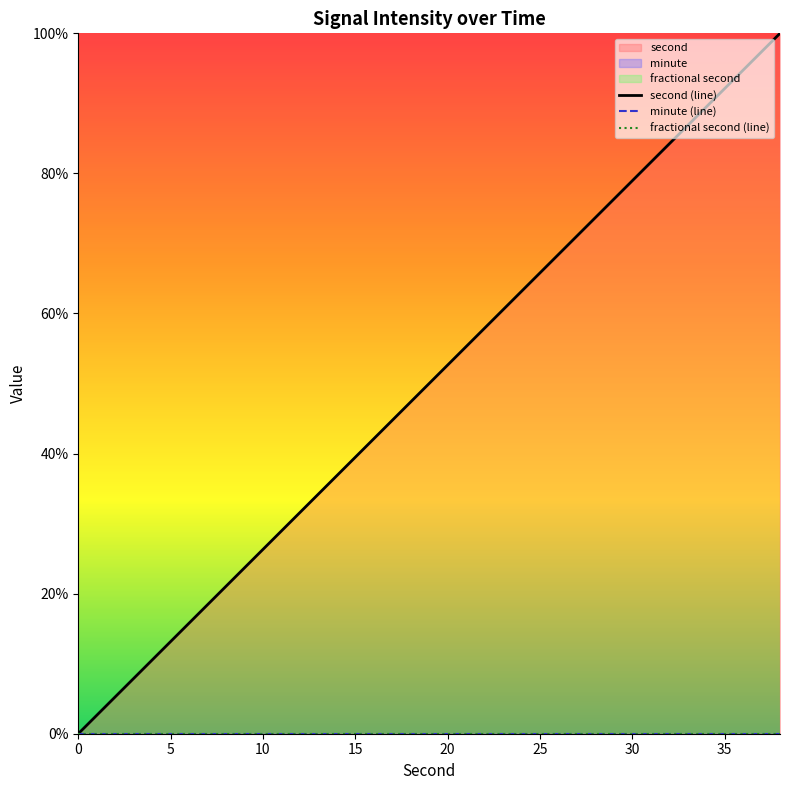

Which series has the largest total across all categories?

second (line)